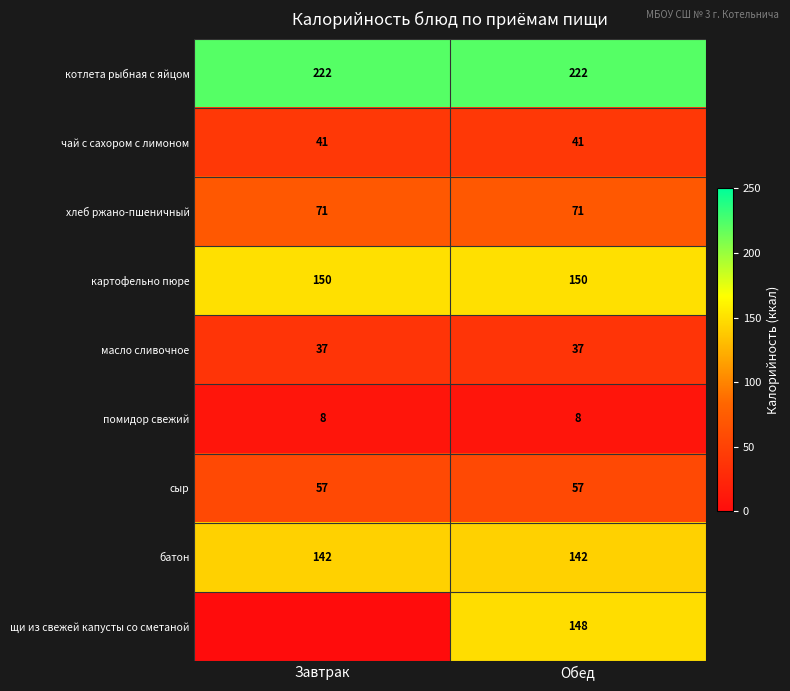

What is the difference between the highest and lowest values at Завтрак?

222